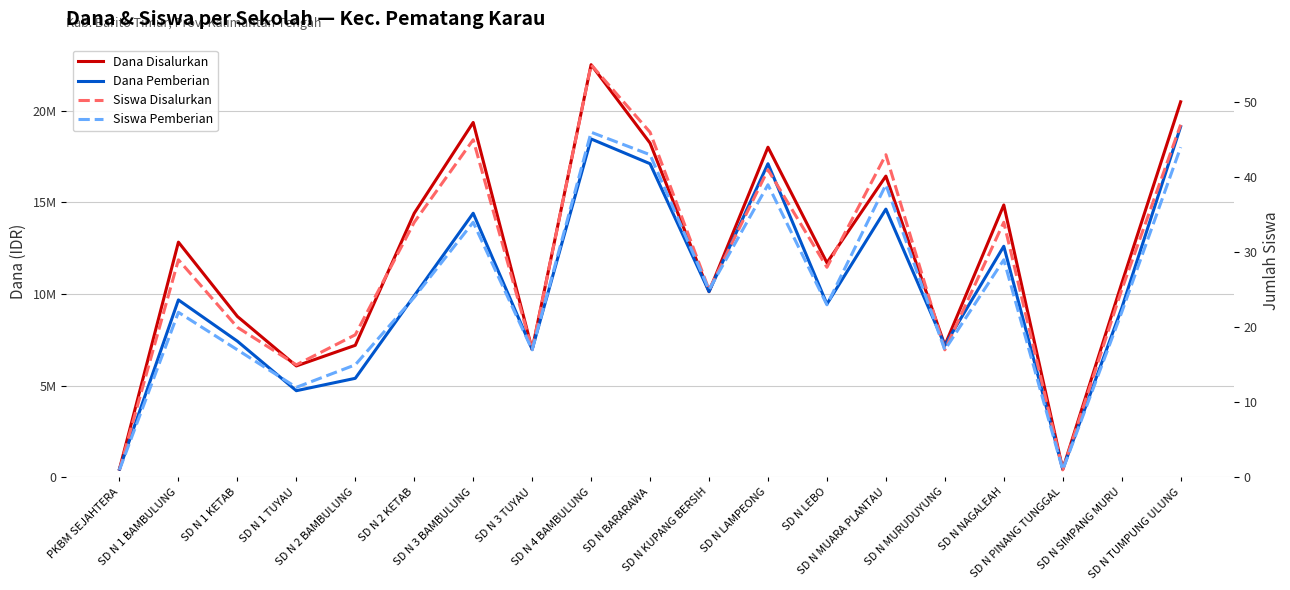

Where is the first local minimum for Dana Pemberian?

SD N 1 TUYAU